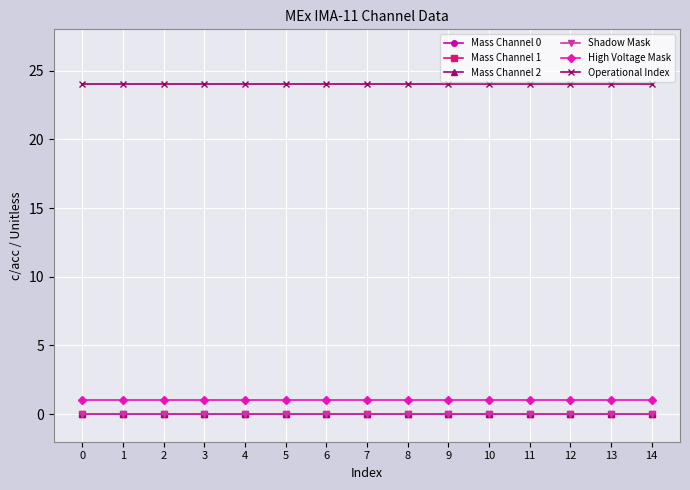

Reading left to right, list all the values displayed in this chart.

Mass Channel 0: 0	0	0	0	0	0	0	0	0	0	0	0	0	0	0
Mass Channel 1: 0	0	0	0	0	0	0	0	0	0	0	0	0	0	0
Mass Channel 2: 0	0	0	0	0	0	0	0	0	0	0	0	0	0	0
Shadow Mask: 0	0	0	0	0	0	0	0	0	0	0	0	0	0	0
High Voltage Mask: 1	1	1	1	1	1	1	1	1	1	1	1	1	1	1
Operational Index: 24	24	24	24	24	24	24	24	24	24	24	24	24	24	24